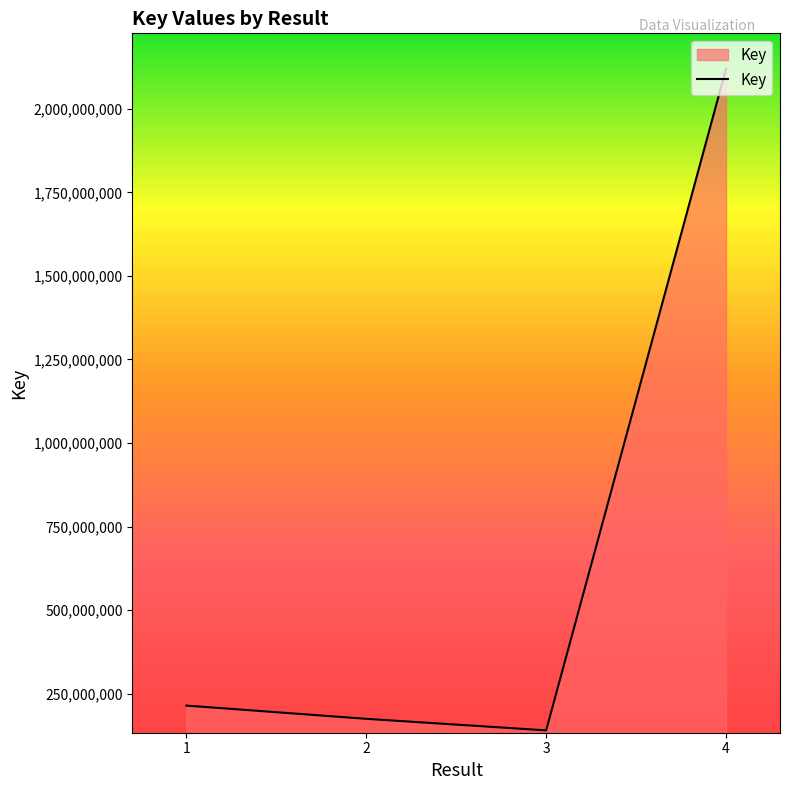

What is the average value?

662443289